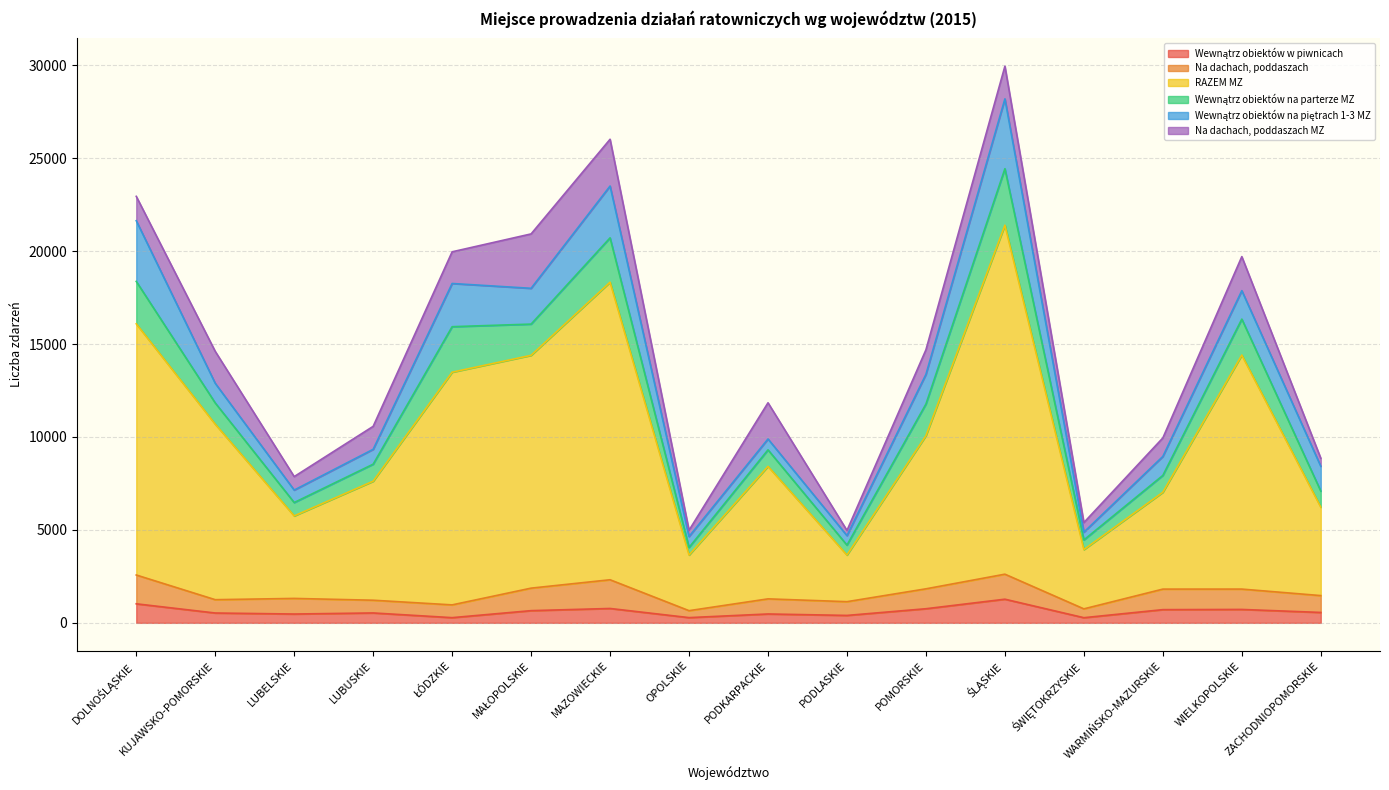

What is the average value of the Wewnątrz obiektów na piętrach 1-3 MZ series?

1511